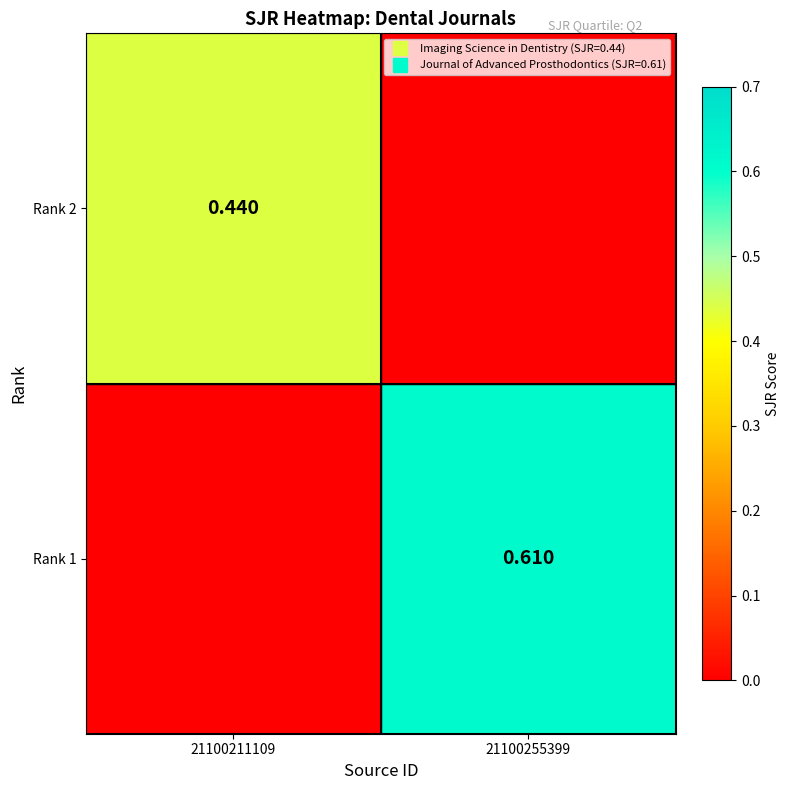

Count the number of categories in the chart.

2